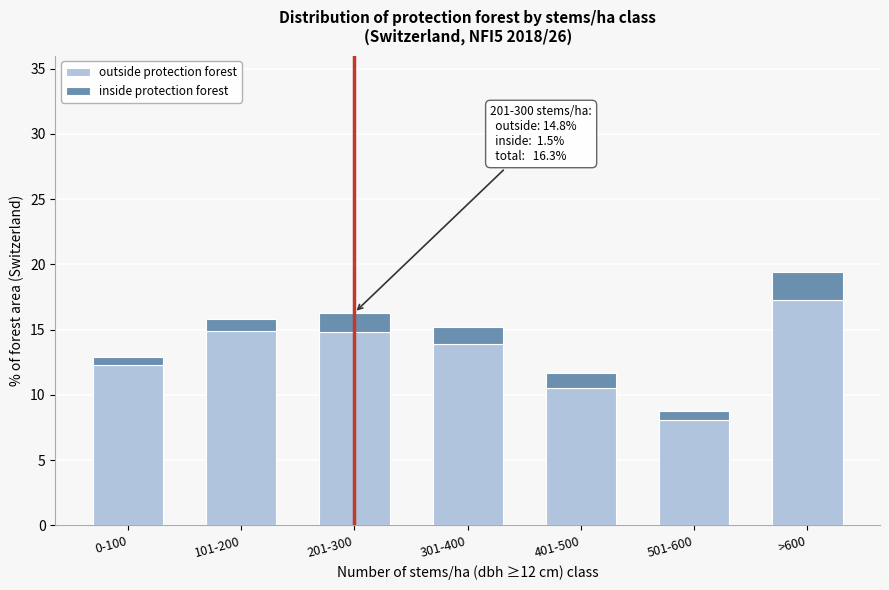

What is the average value of the outside protection forest series?

13.1